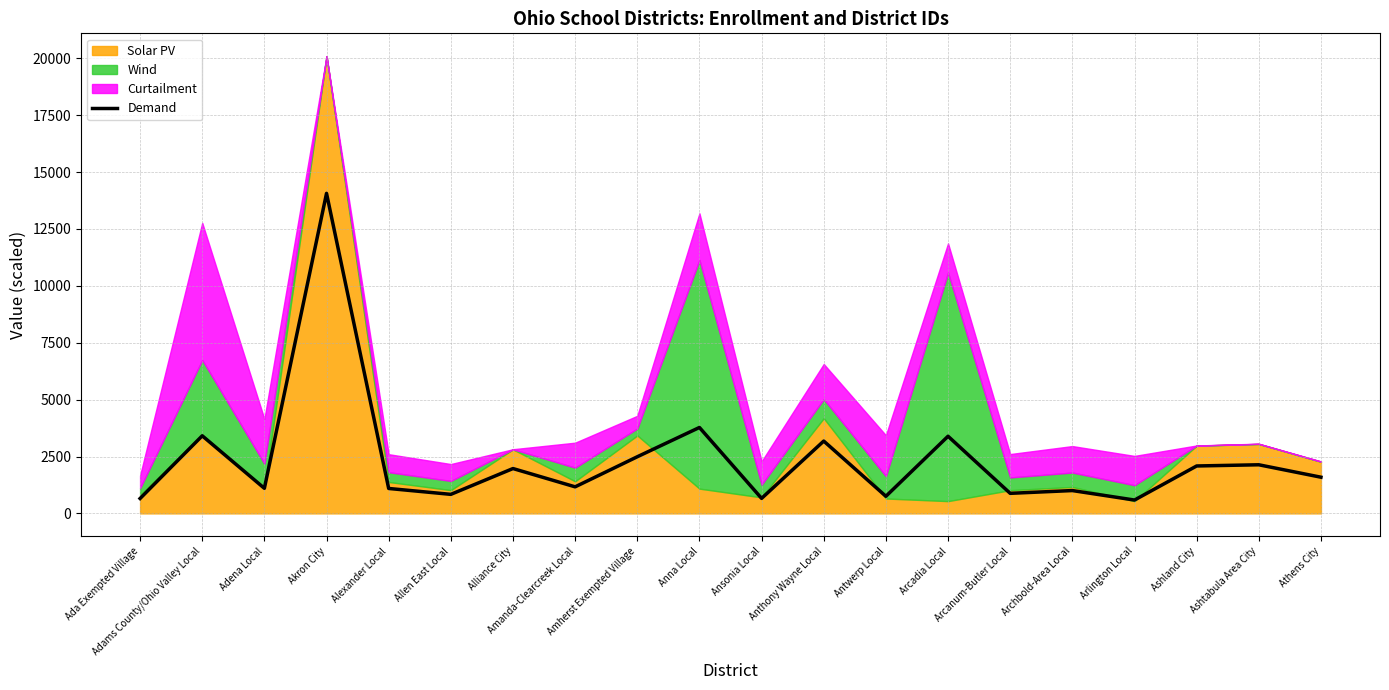

Reading left to right, extract all data points from this chart.

654.8	3409.7	1102.1	14062.3	1095.6	837.0	1971.0	1167.4	2489.3	3775.6	660.1	3178.9	752.1	3390.3	881.8	1003.8	587.2	2084.3	2136.6	1590.4